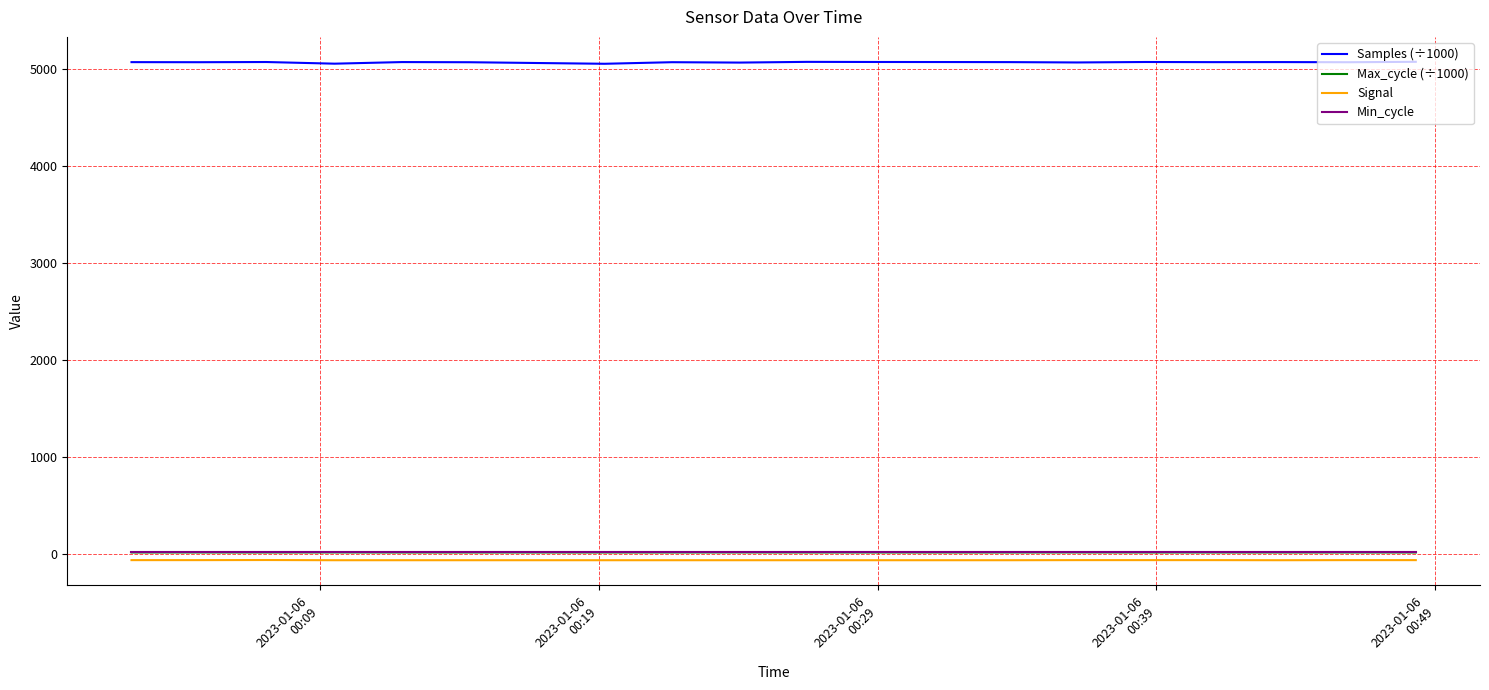

Which series has the widest spread of values?

Samples (÷1000)